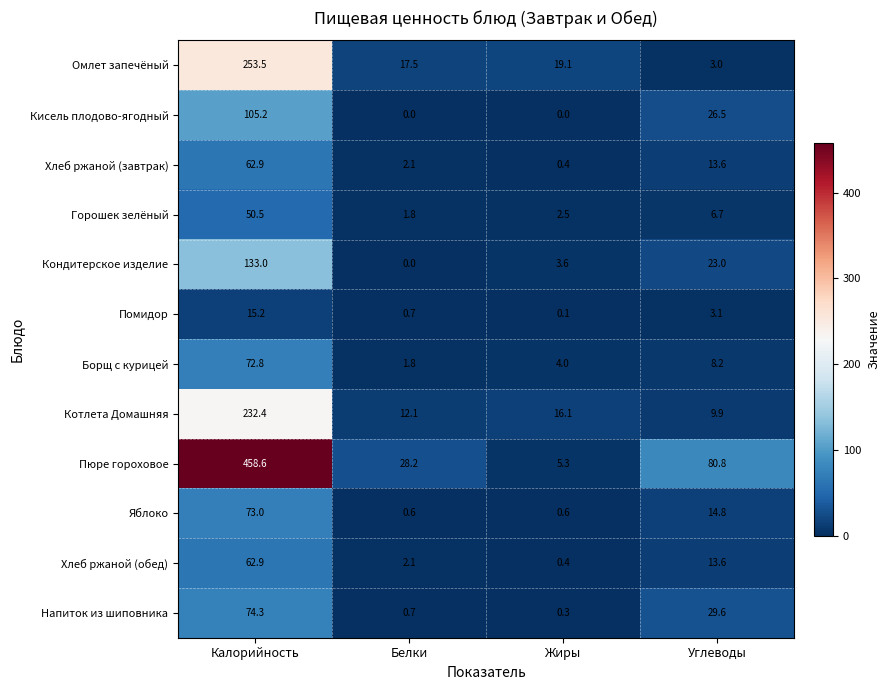

The Котлета Домашняя series shows 13.8 at Углеводы. True or false?

False